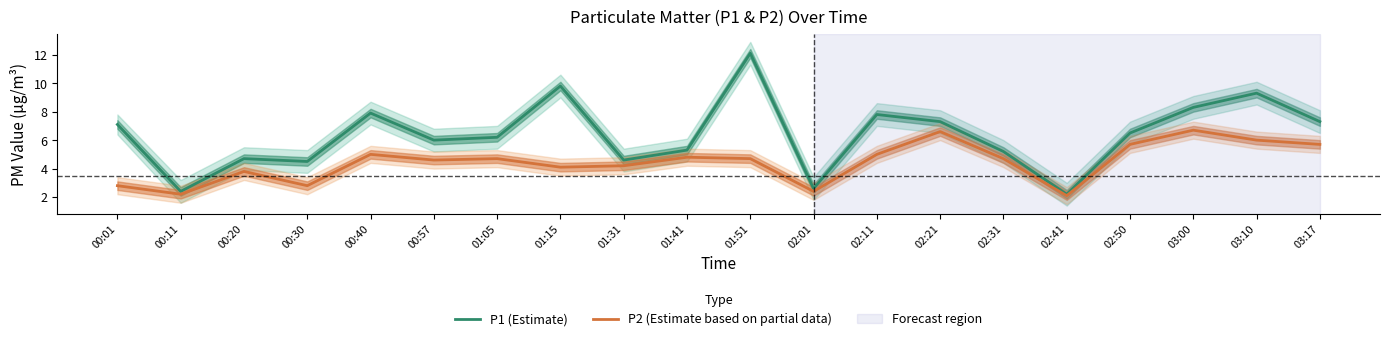

True or false: P2 (Estimate based on partial data) and P1 (Estimate) cross at least once.

False